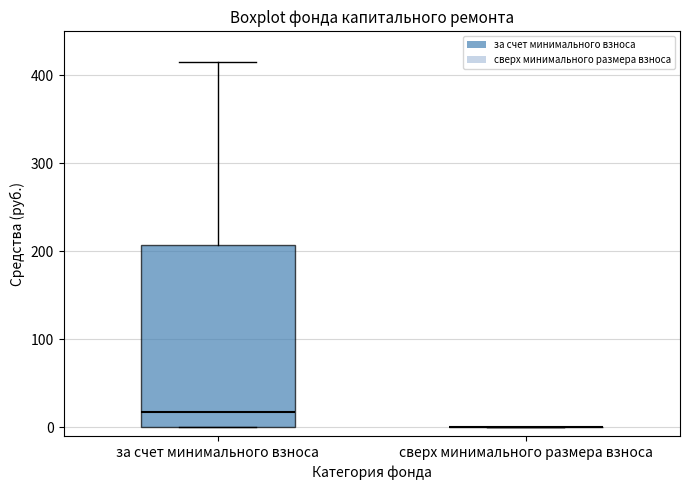

Comparing the boxes themselves (not the whiskers), which one is the tallest?

за счет минимального взноса